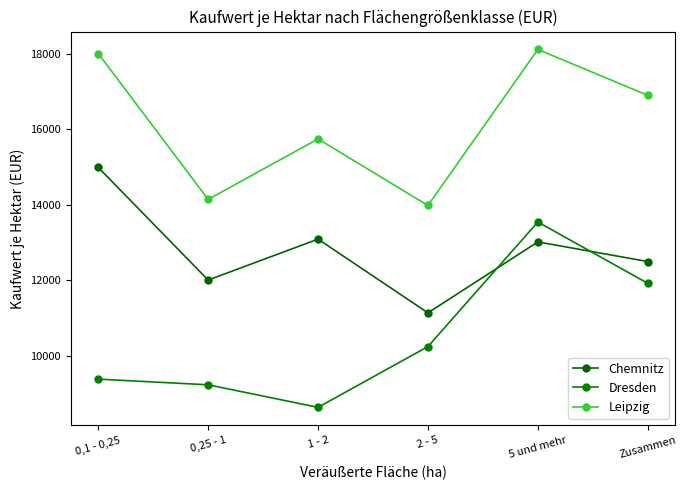

What is the label of the 4th point from the right?

1 - 2